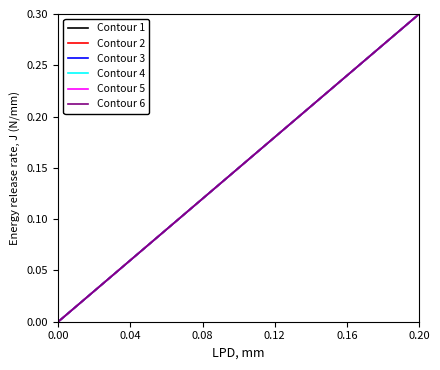

Reading left to right, extract all data points from this chart.

Contour 1: 0.0	0.0	0.1	0.1	0.1	0.2	0.2	0.3	0.3
Contour 2: 0.0	0.0	0.1	0.1	0.1	0.2	0.2	0.3	0.3
Contour 3: 0.0	0.0	0.1	0.1	0.1	0.2	0.2	0.3	0.3
Contour 4: 0.0	0.0	0.1	0.1	0.1	0.2	0.2	0.3	0.3
Contour 5: 0.0	0.0	0.1	0.1	0.1	0.2	0.2	0.3	0.3
Contour 6: 0.0	0.0	0.1	0.1	0.1	0.2	0.2	0.3	0.3